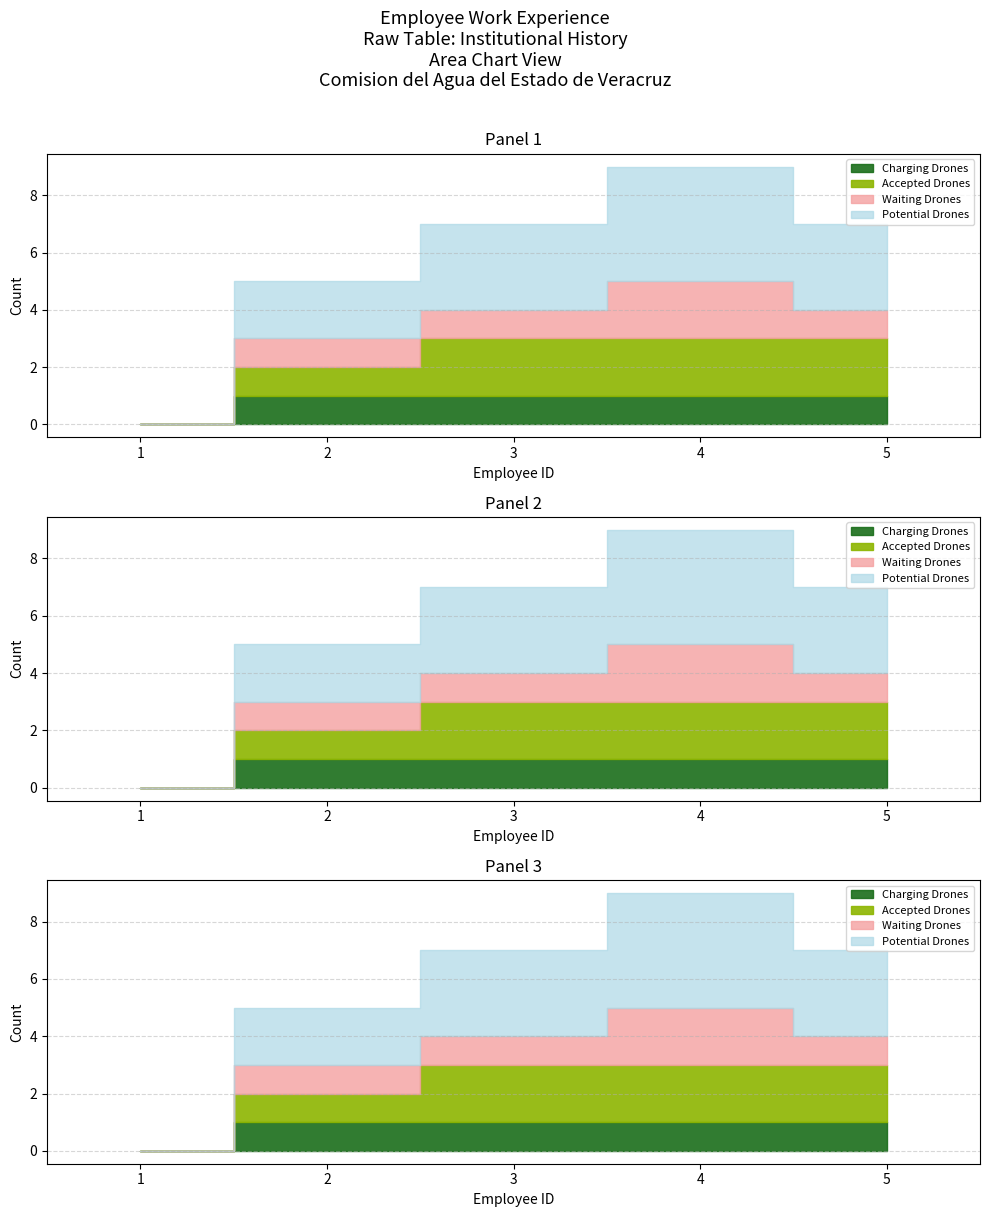

How many data points does each series have?

5